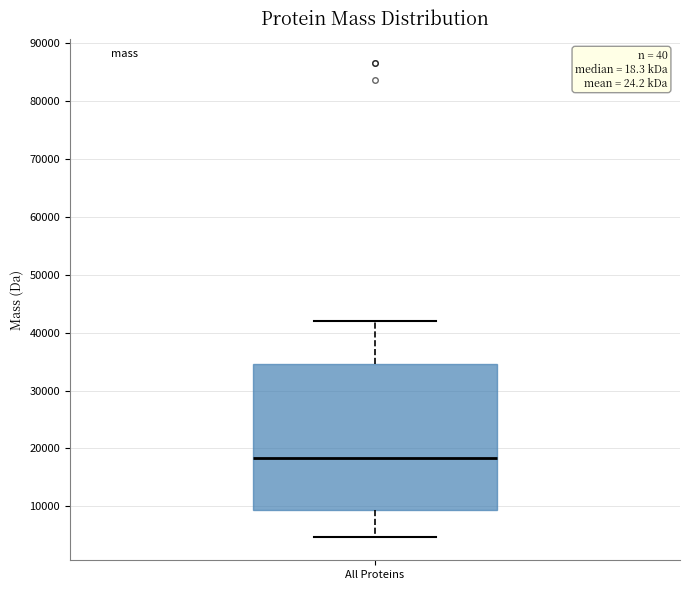

Read this box plot against the y-axis: the position of the median line, the range covered by the box, and the ends of both whiskers. The values are not printed on the chart, so give them approximately, as read against the axis.

median 18000, box 9000 to 35000, whiskers 5000 to 42000